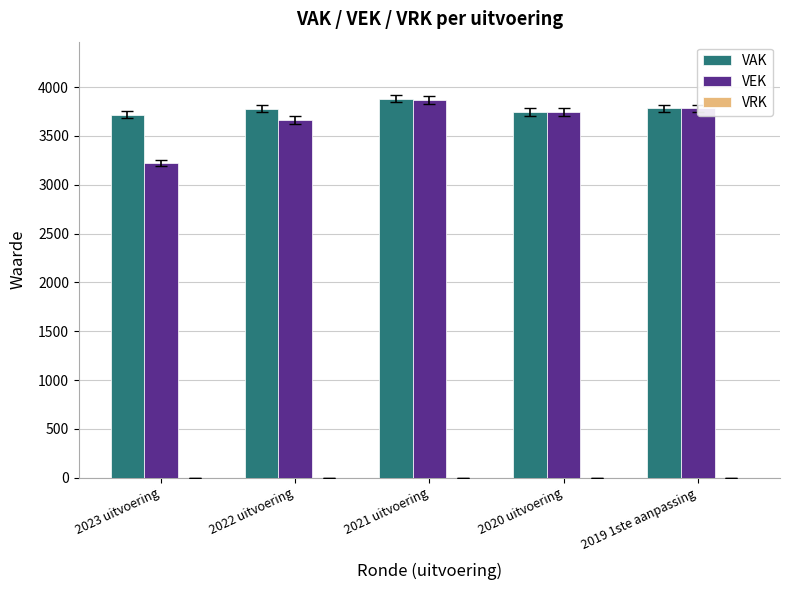

What is the difference between the highest and lowest values at 2022 uitvoering?

116